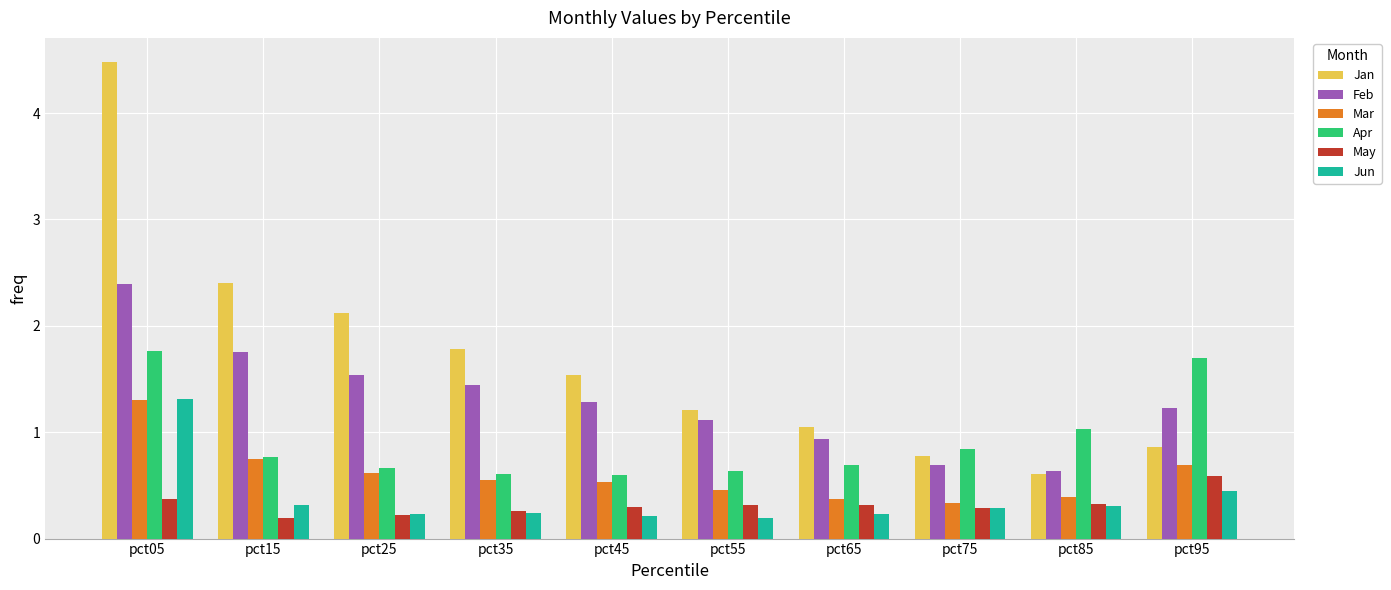

What is the value of the Mar bar at the 1st from the left?

1.3